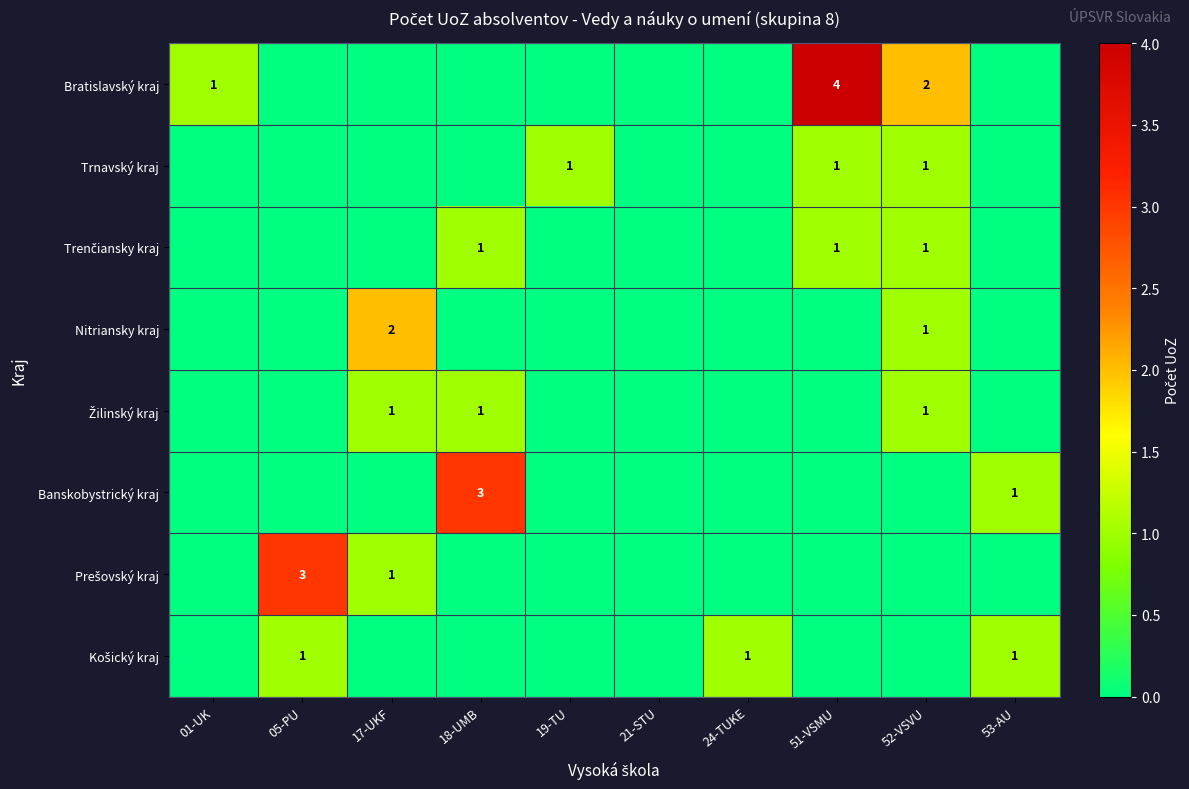

Which series has the largest total across all categories?

Bratislavský kraj